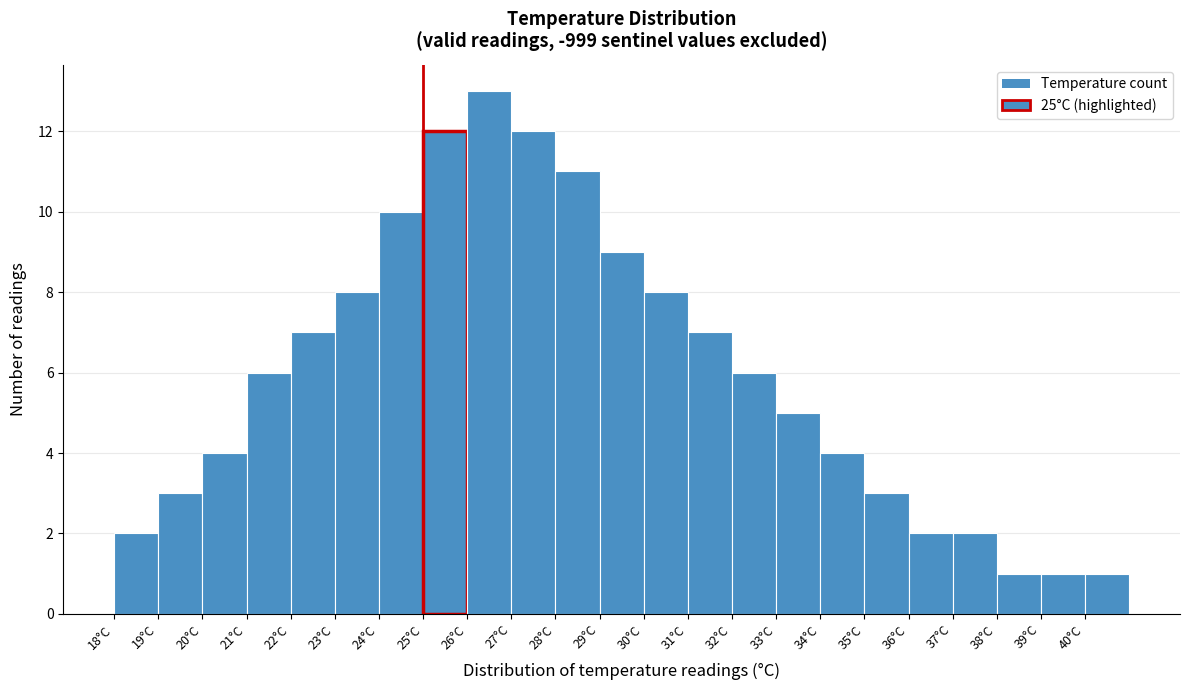

Over which range of the x-axis is the bar tallest?

26 to 27